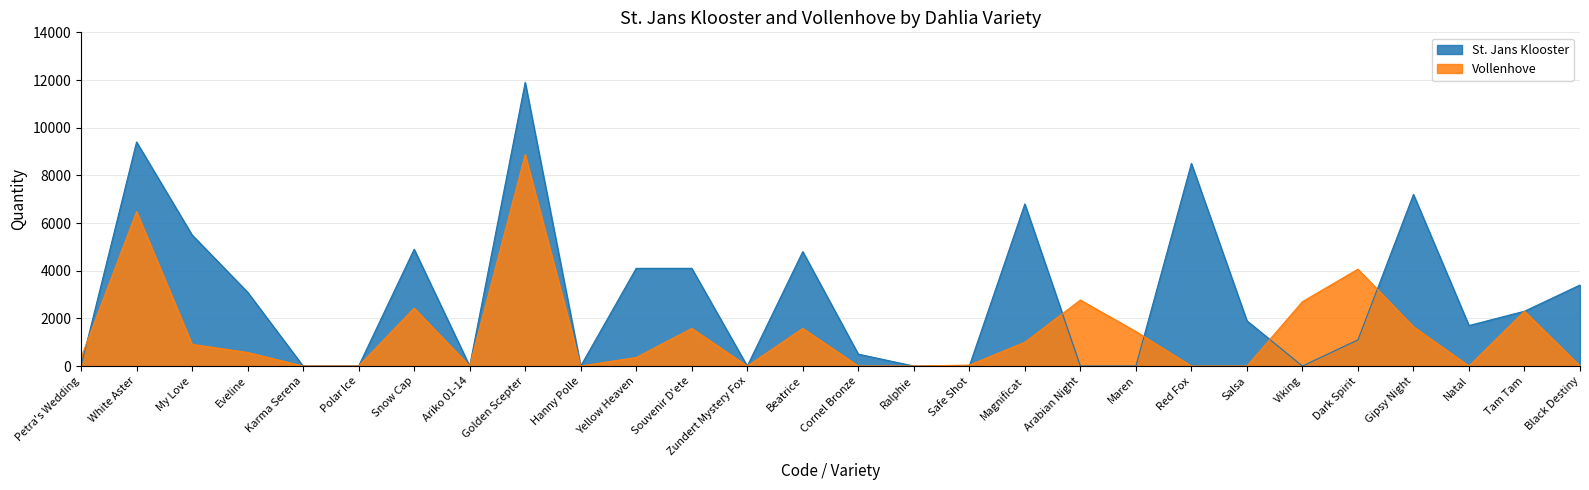

True or false: Vollenhove and St. Jans Klooster cross at least once.

True